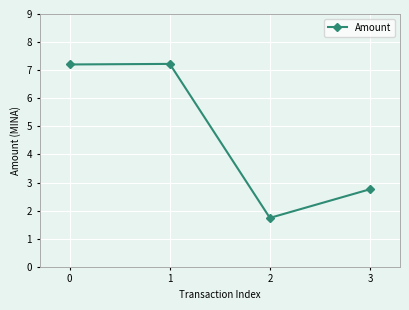

Is this an area chart (filled region under the line)?

No